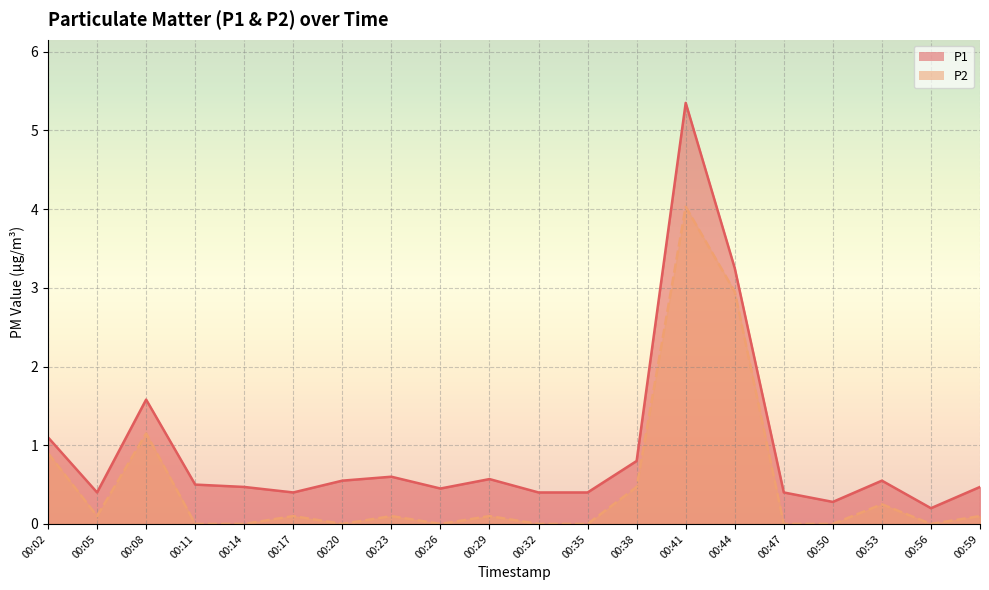

True or false: P2 has more than 1 interior local peaks.

True